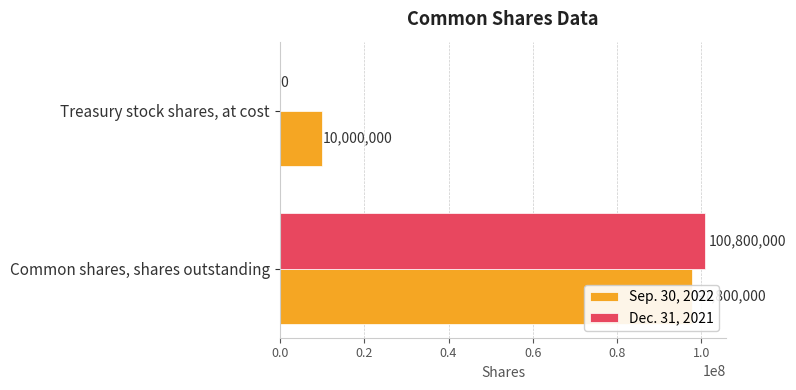

How many distinct data groups are displayed?

2